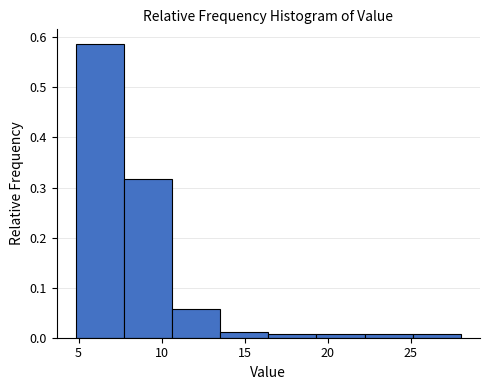

Reading left to right, list every bar in this chart as the range it spans on the x-axis followed by its height. Neither the bar edges nor the heights are printed on the chart, so give them approximately, as read against the axes.

5.0 to 7.5: 0.59
7.5 to 10.5: 0.32
10.5 to 13.5: 0.06
13.5 to 16.5: 0.01
16.5 to 19.5: under 0.01
19.5 to 22.0: under 0.01
22.0 to 25.0: under 0.01
25.0 to 28.0: under 0.01